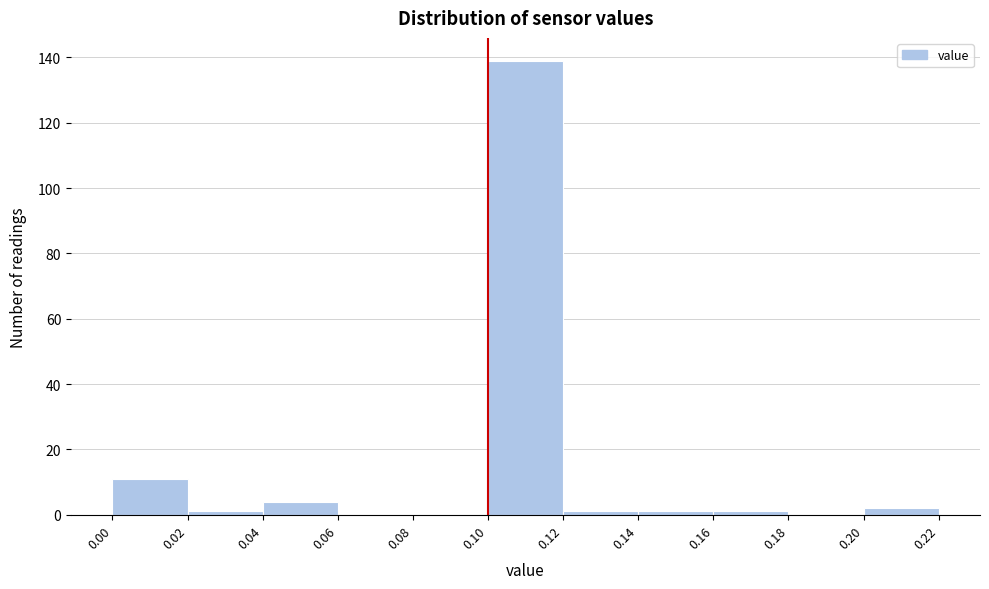

Reading left to right, list every bar in this chart as the range it spans on the x-axis followed by its height. The values are not printed on the chart, so give them approximately, as read against the axis.

0.00 to 0.02: 12
0.02 to 0.04: under 2
0.04 to 0.06: 4
0.06 to 0.08: 0
0.08 to 0.10: 0
0.10 to 0.12: 140
0.12 to 0.14: under 2
0.14 to 0.16: under 2
0.16 to 0.18: under 2
0.18 to 0.20: 0
0.20 to 0.22: 2